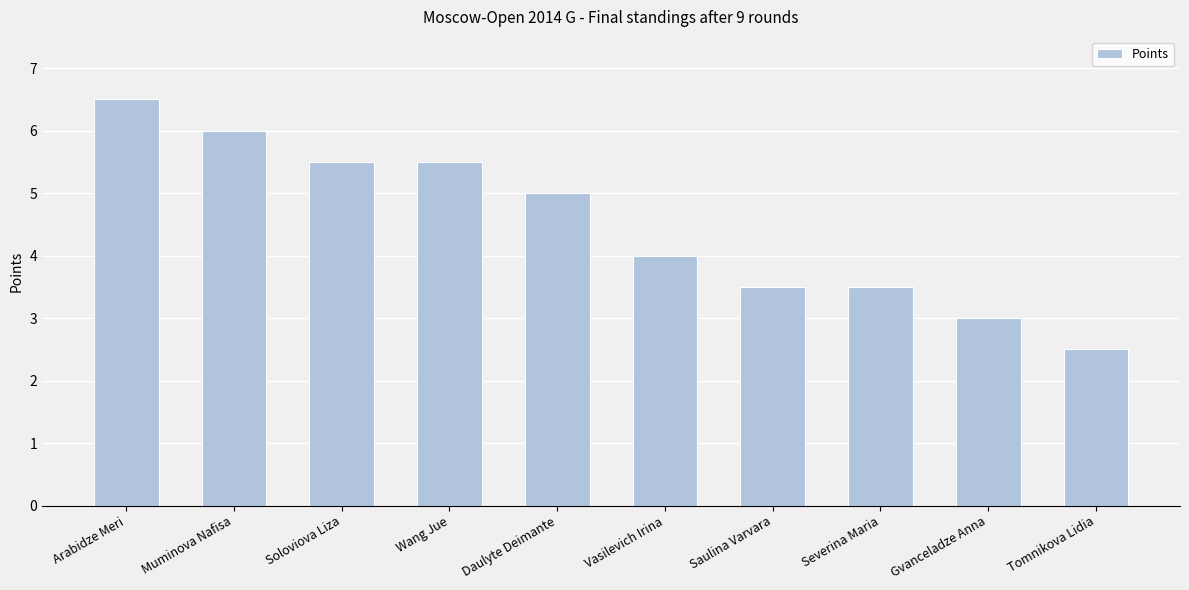

The chart shows a value of 3.5 at Severina Maria. True or false?

True